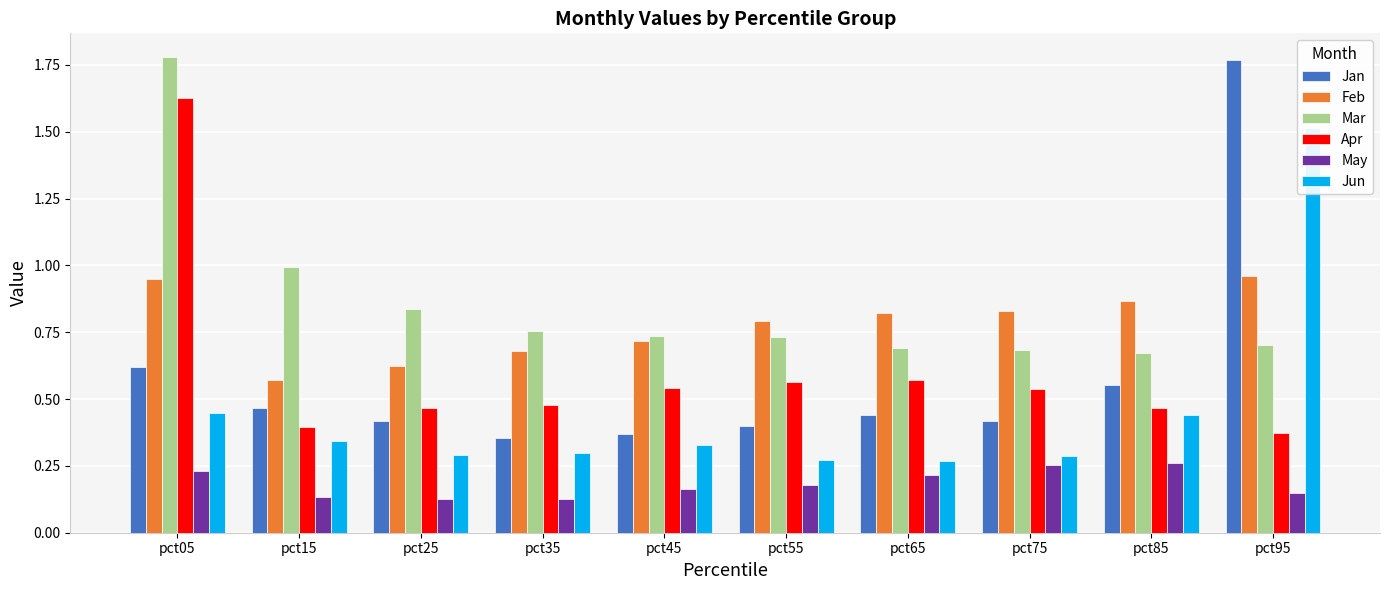

What is the total value across all series at pct45?

2.9